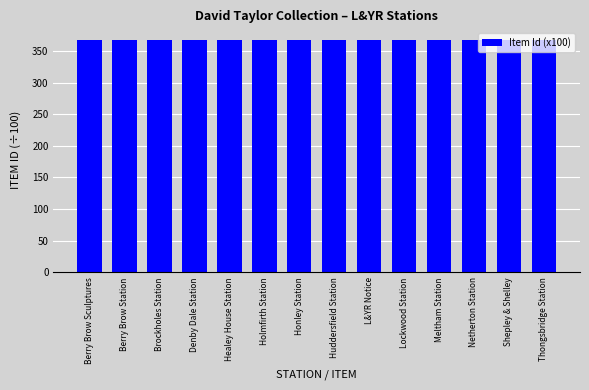

What is the change in value from L&YR Notice to Meltham Station?

-0.5